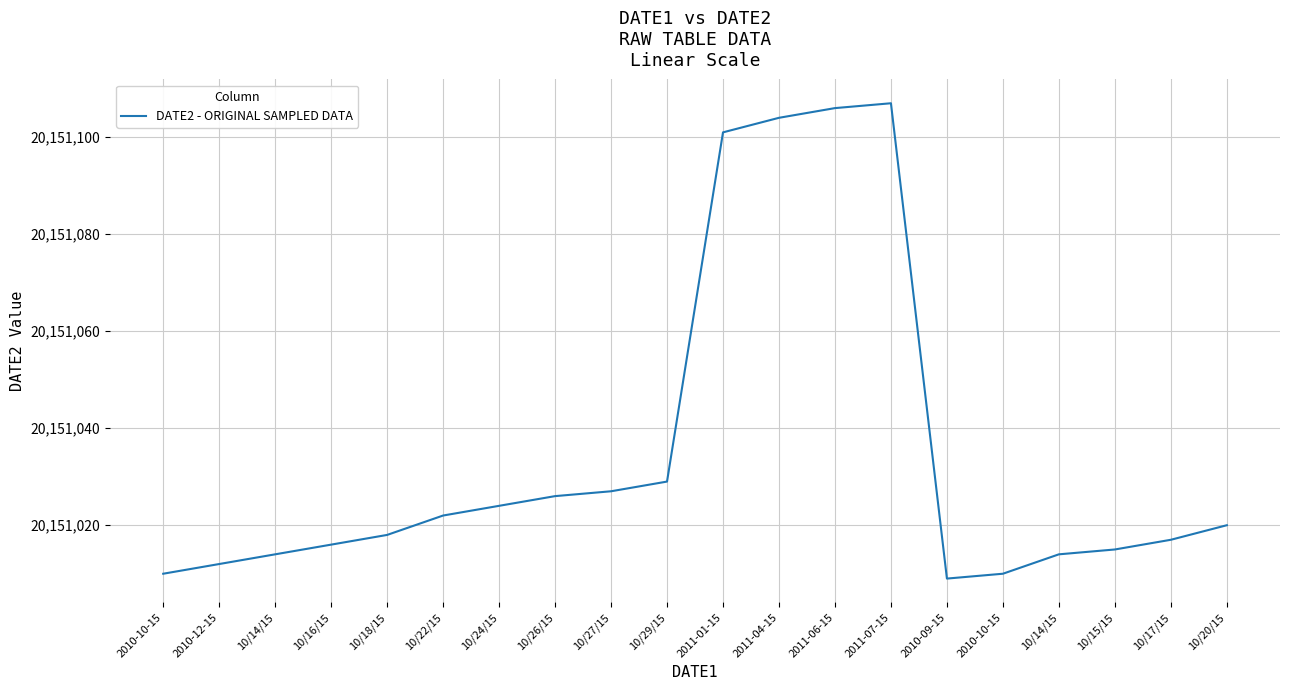

Is this an area chart (filled region under the line)?

No